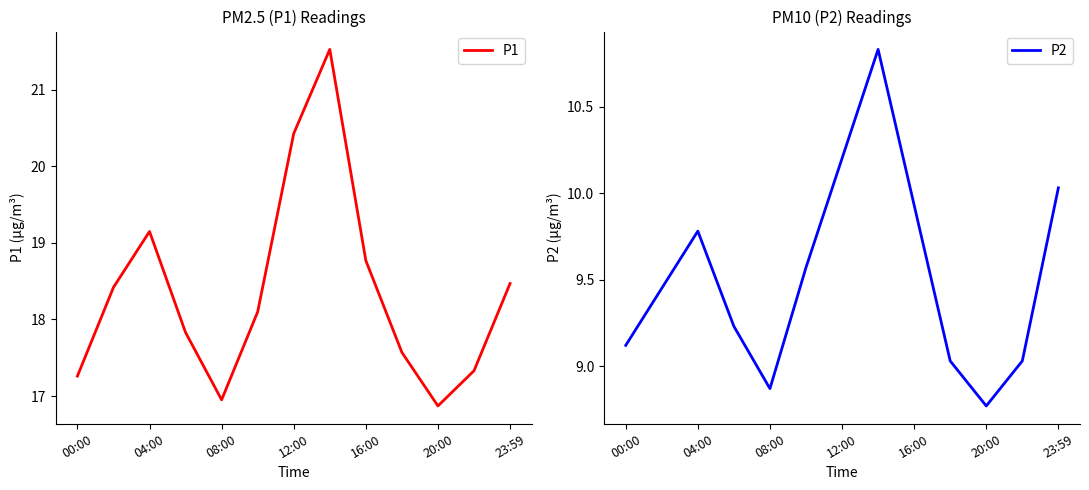

Which series has the largest total across all categories?

P1